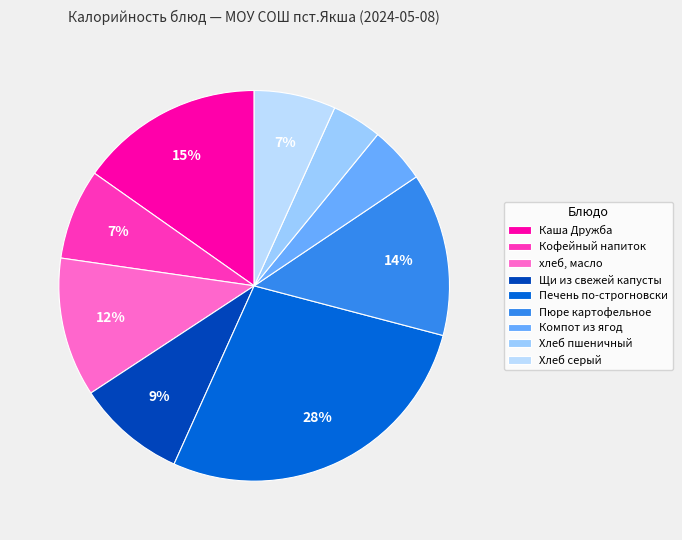

What is the smallest slice in the pie chart?

Хлеб пшеничный